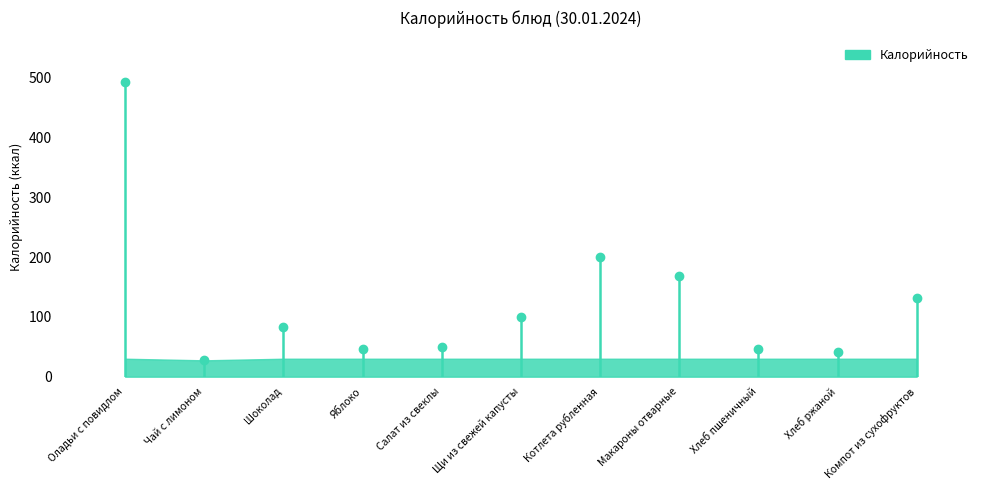

What is the value of the 10th point from the left?

42.0